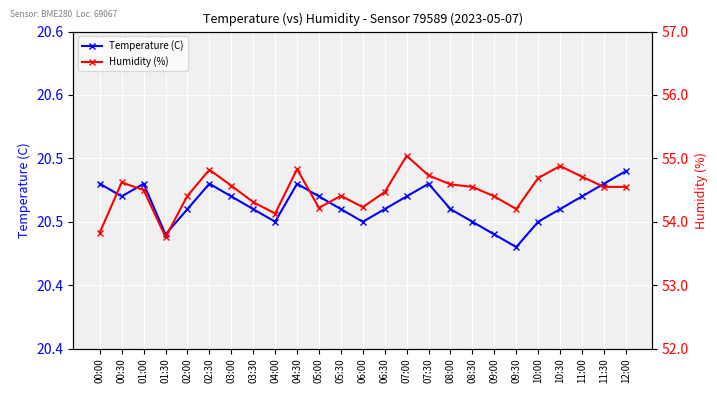

How many series are shown in this chart?

2